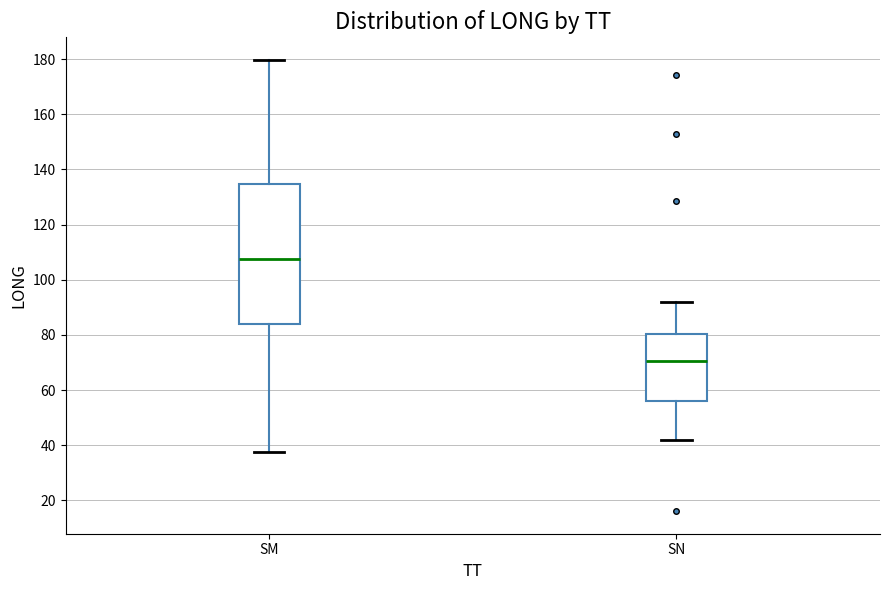

Reading left to right, read every box against the y-axis: the position of its median line, the range the box covers, and the ends of its whiskers. The values are not printed on the chart, so give them approximately, as read against the axis.

SM: median 108, box 84 to 134, whiskers 38 to 180
SN: median 70, box 56 to 80, whiskers 42 to 92